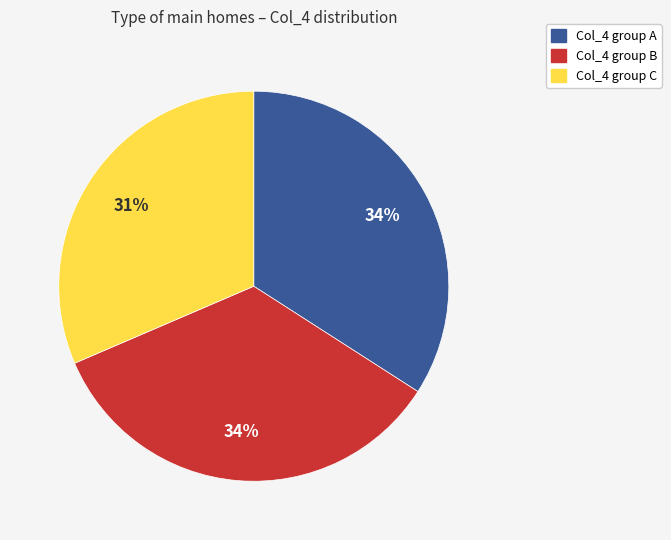

Is there any slice that represents more than half of the pie?

No